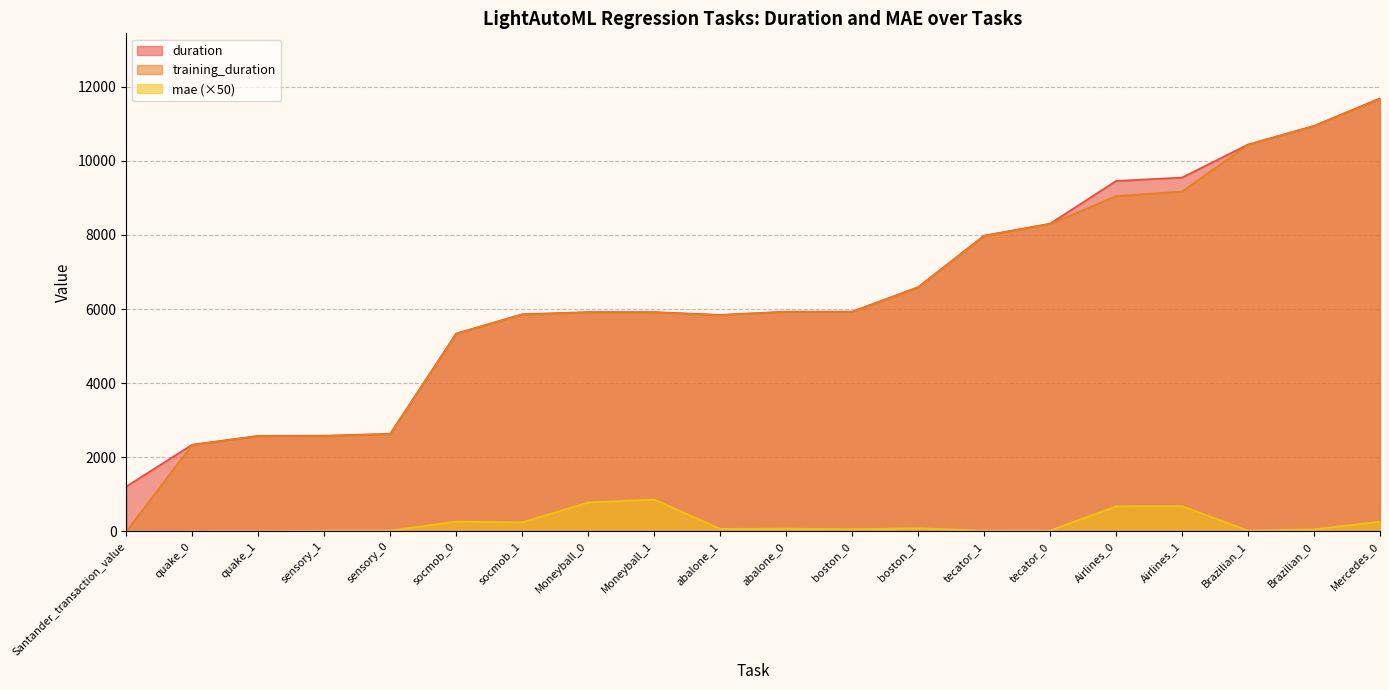

At which label does mae first exceed 72?

socmob_0